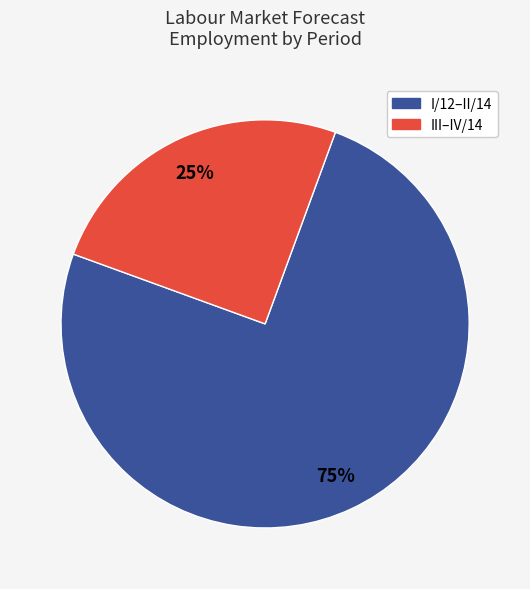

To the nearest percent, what is the difference between the largest and smallest slice percentages?

50%